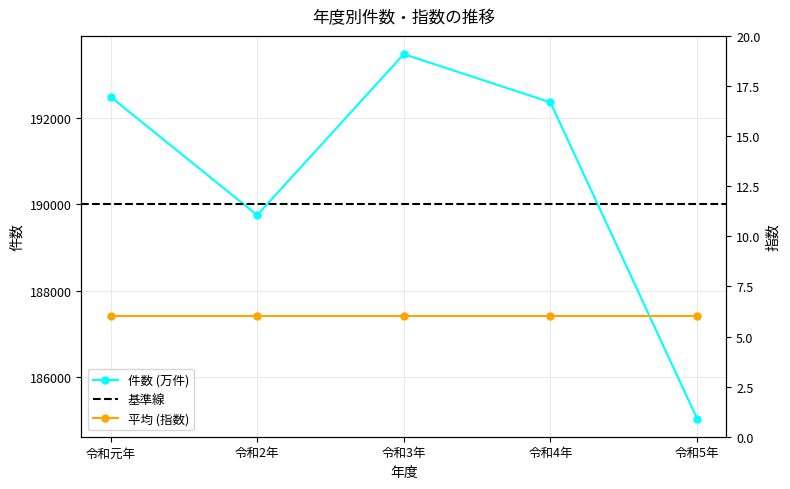

How many data points are above 192368?

2